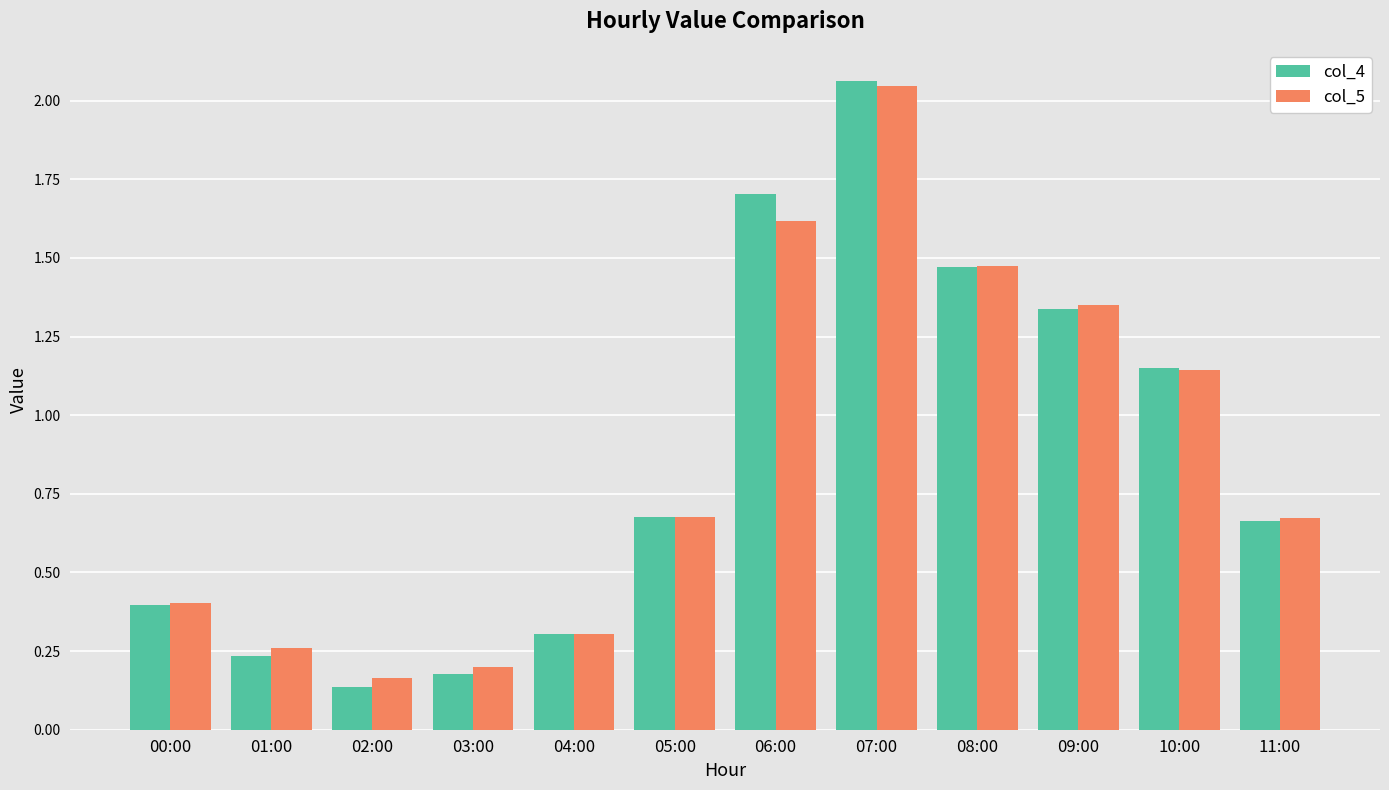

What is the value of the col_5 bar at the 7th from the left?

1.6